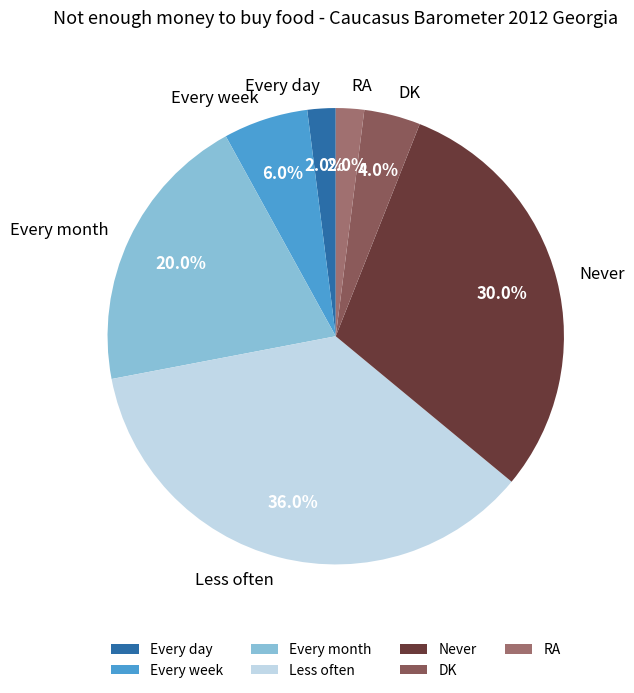

Which has a higher value, Every month or Less often?

Less often